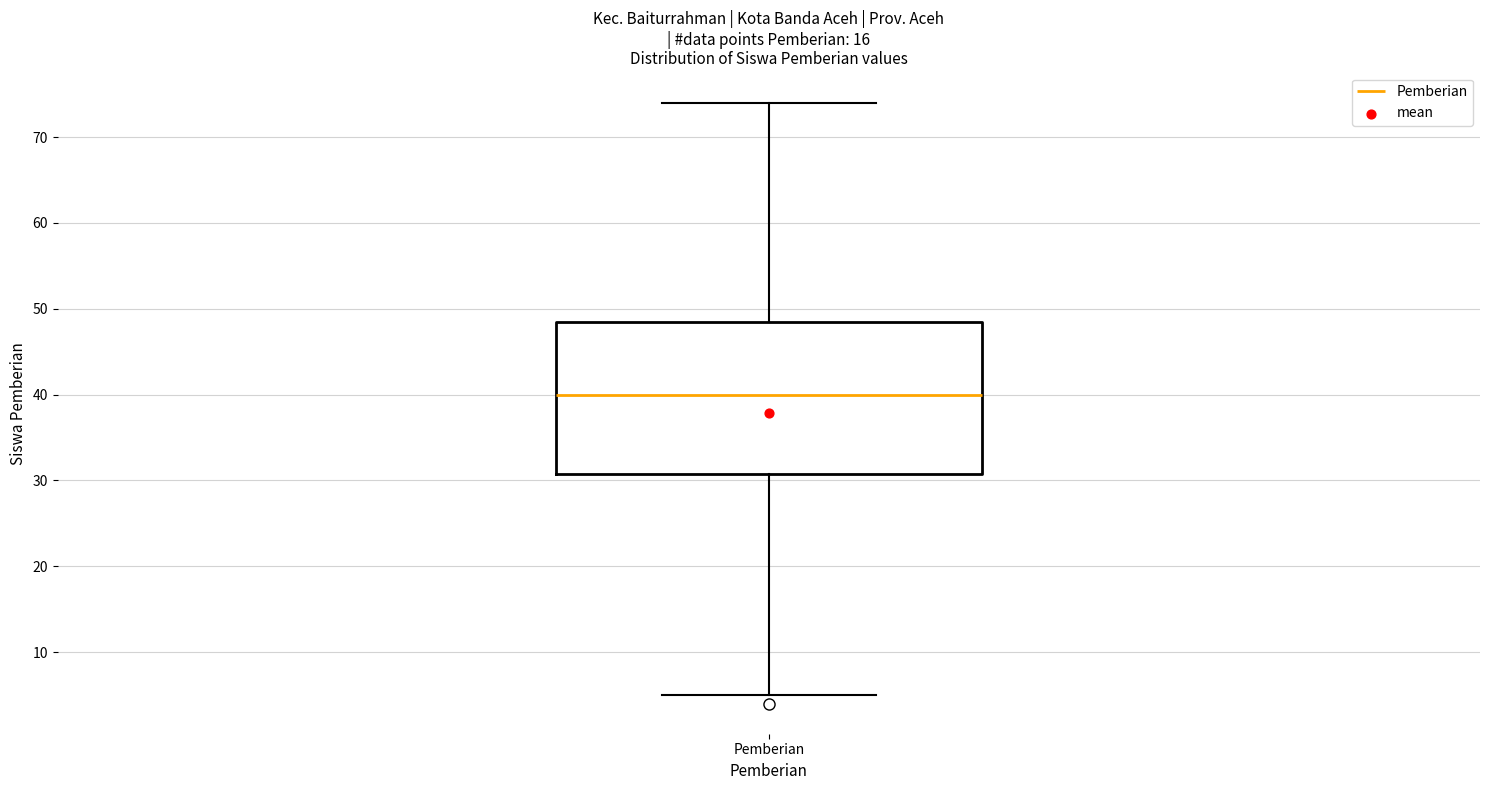

Where does the upper whisker of the box for Pemberian end on the y-axis? The values are not printed on the chart, so give them approximately, as read against the axis.

74